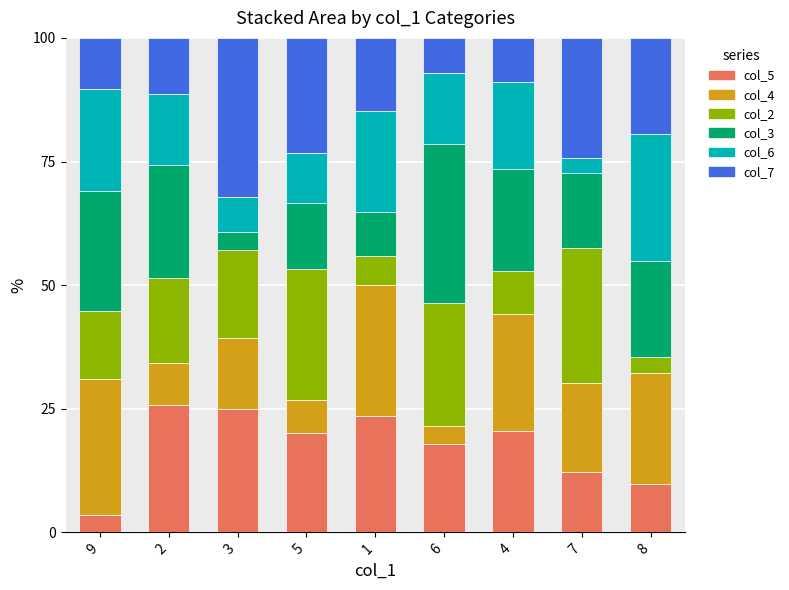

What is the highest value of the col_5 series?

25.7